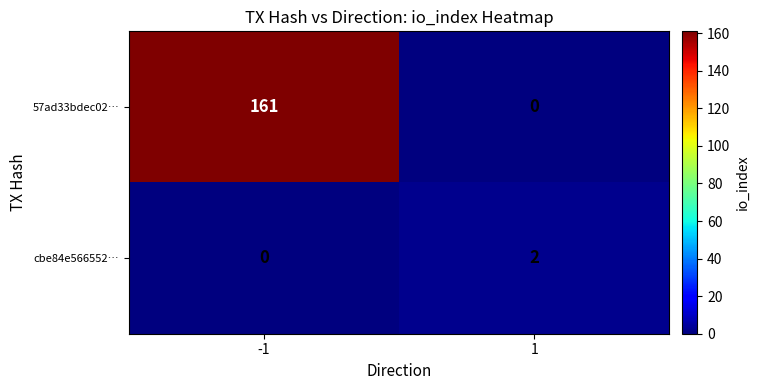

Reading left to right, transcribe all the data shown in this chart.

57ad33bdec02…: 161	0
cbe84e566552…: 0	2